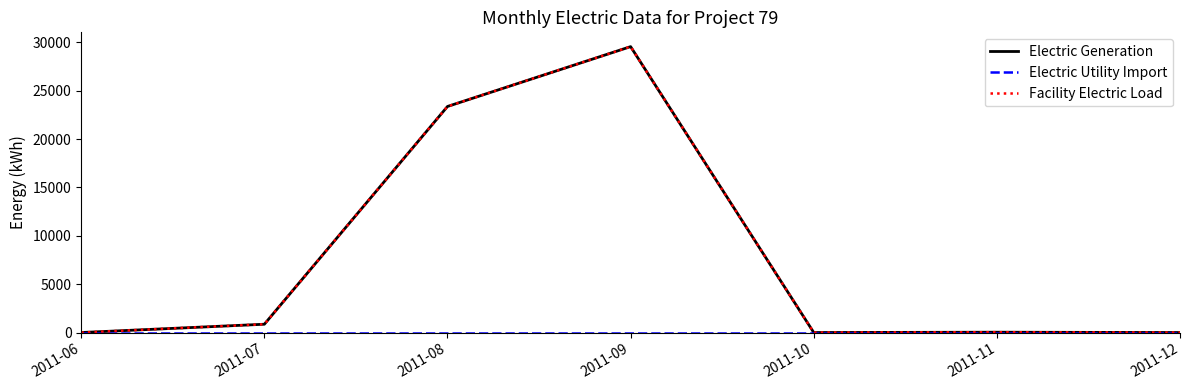

True or false: Electric Utility Import has more than 0 points higher than both neighbors.

False